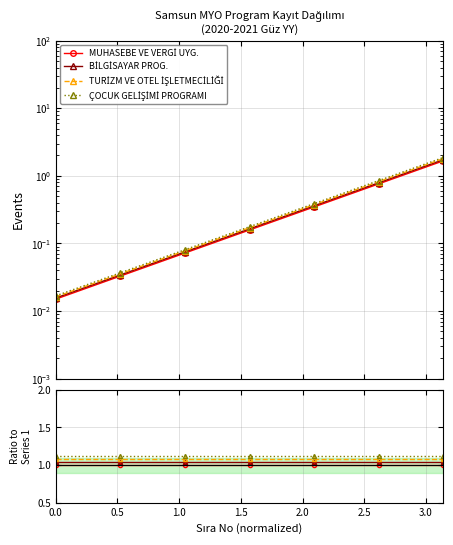

Which series has the widest spread of values?

MUHASEBE VE VERGİ UYG.